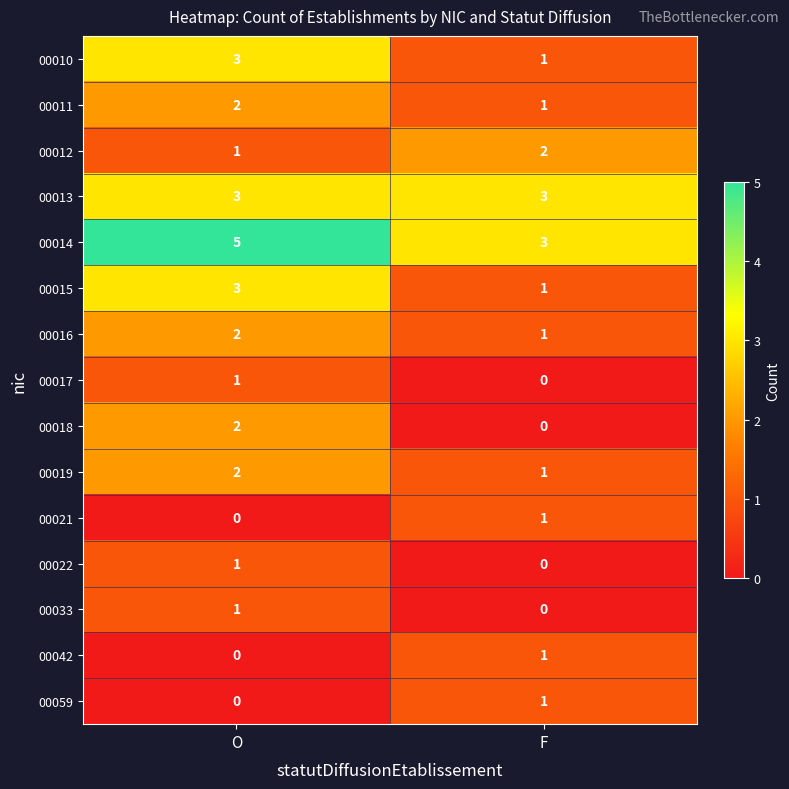

At which category is the sum across all series the highest?

O